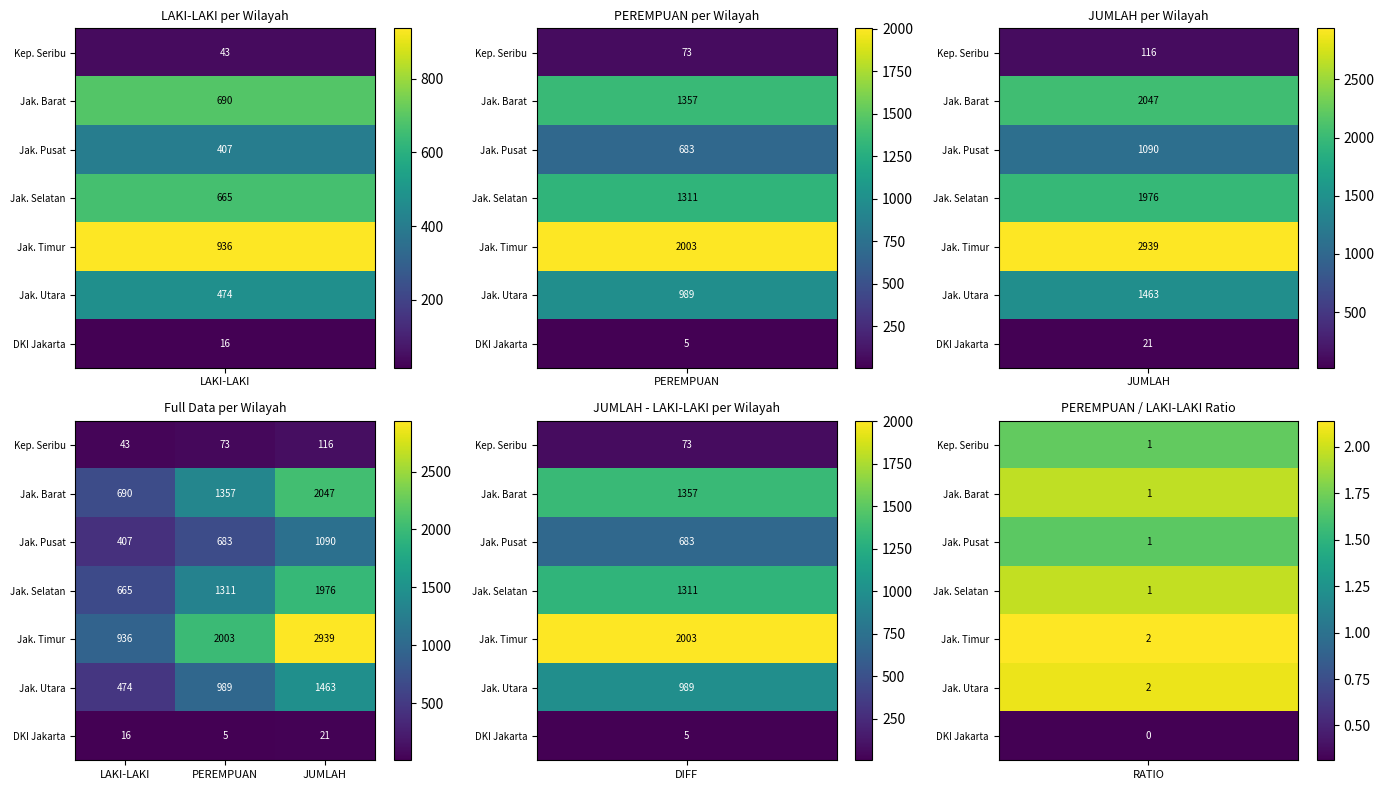

The Jak. Pusat series shows 407 at LAKI-LAKI. True or false?

True